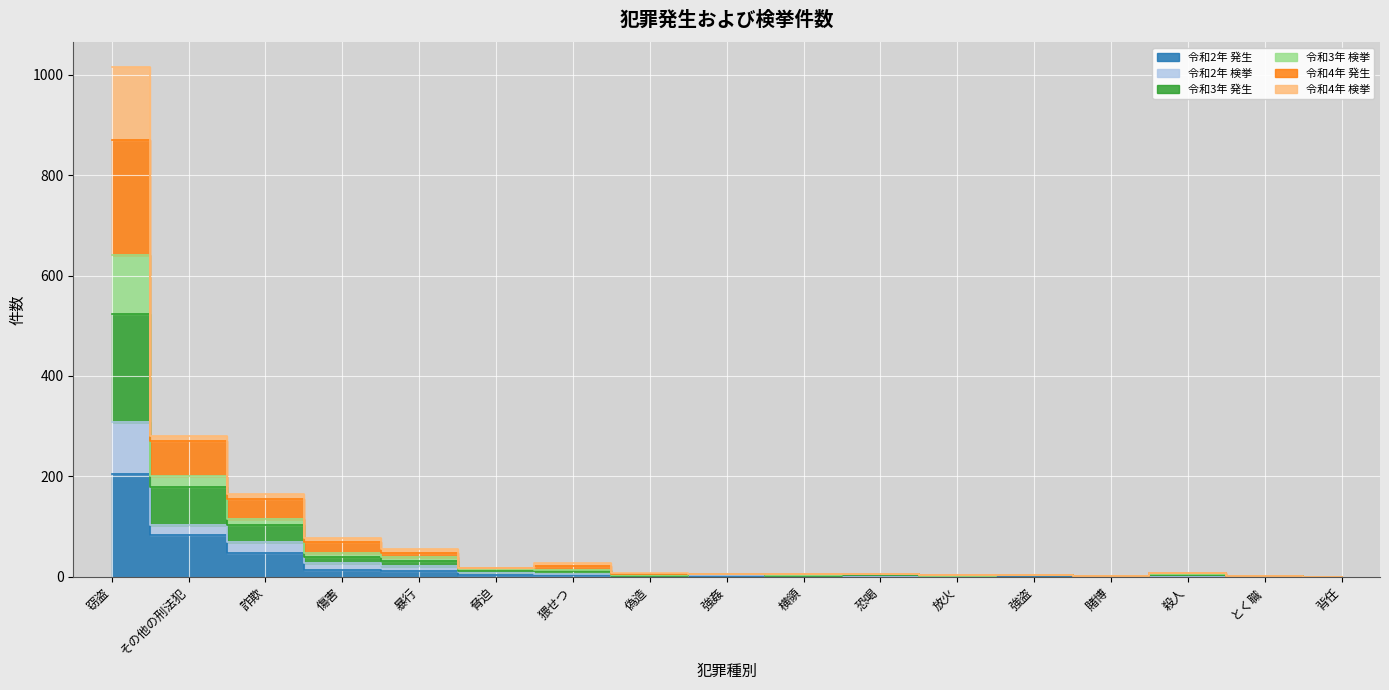

What is the greatest value displayed?

1015